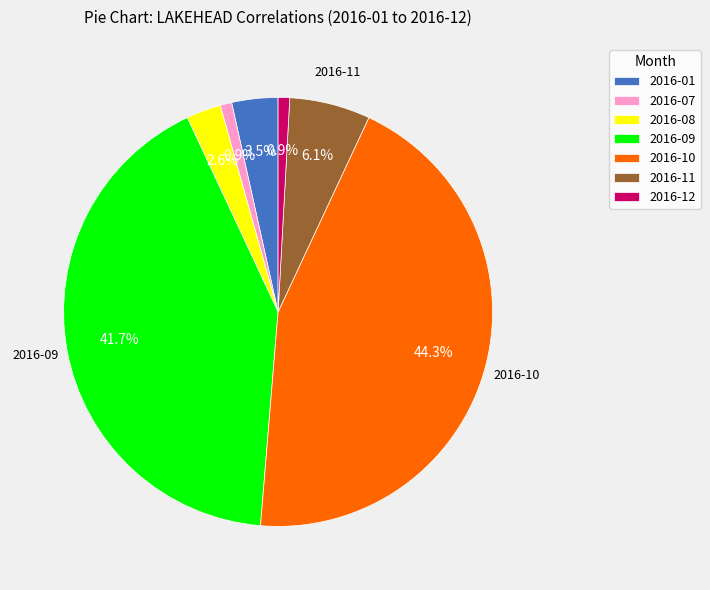

Is there any slice that represents more than half of the pie?

No